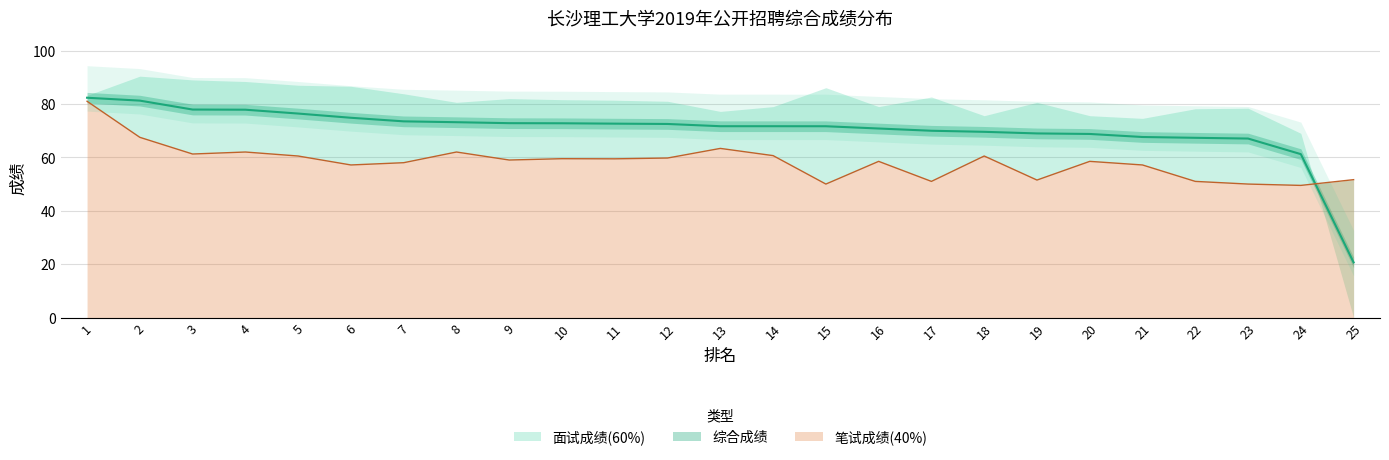

What is the value of the 笔试成绩(40%) point at the 14th from the left?

60.6